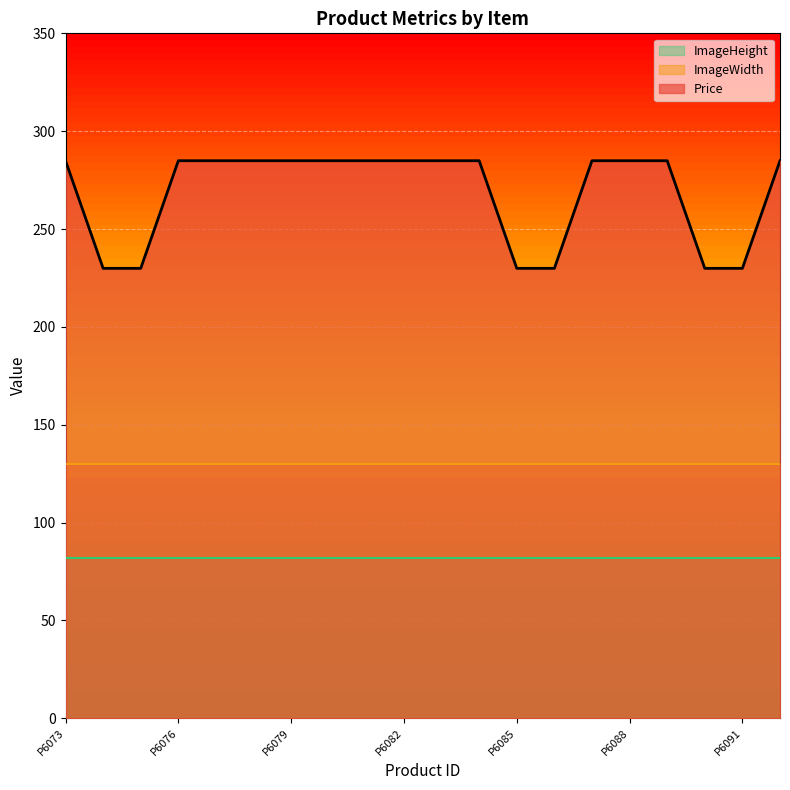

What is the difference between the highest and lowest values at P6091?

147.9